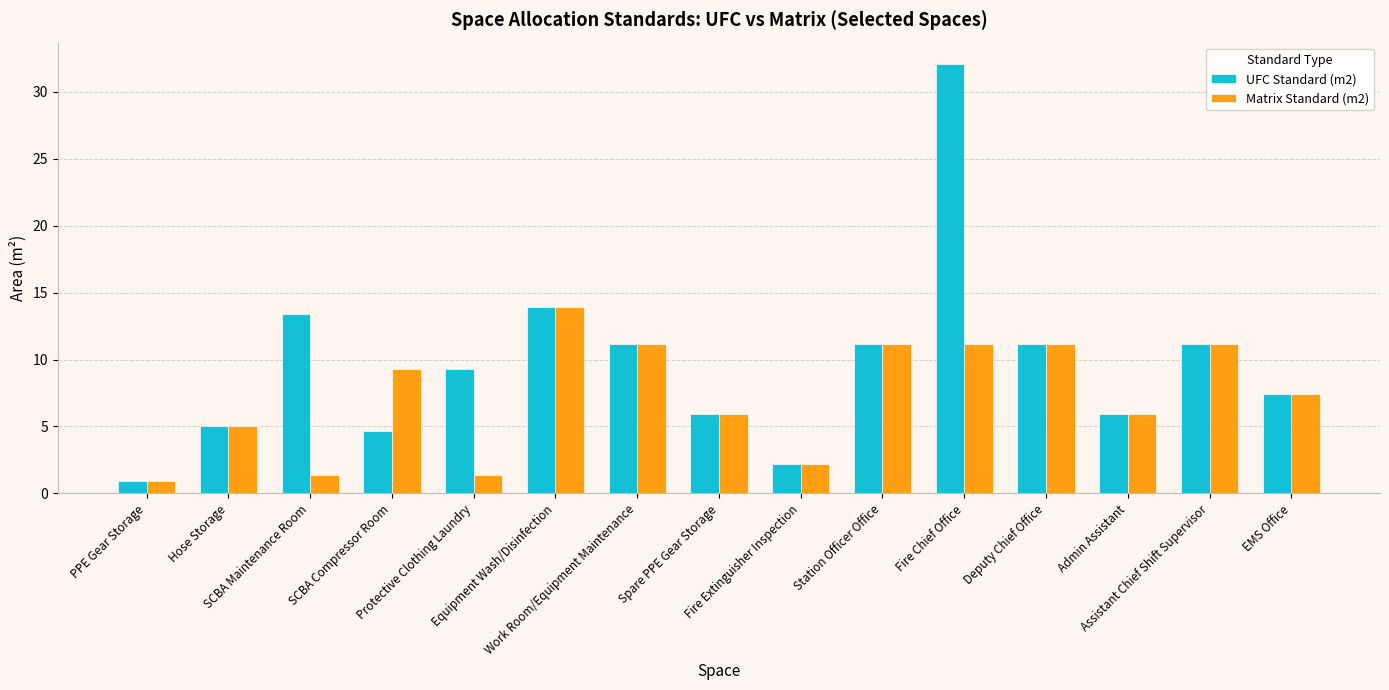

At which category is the sum across all series the highest?

Fire Chief Office